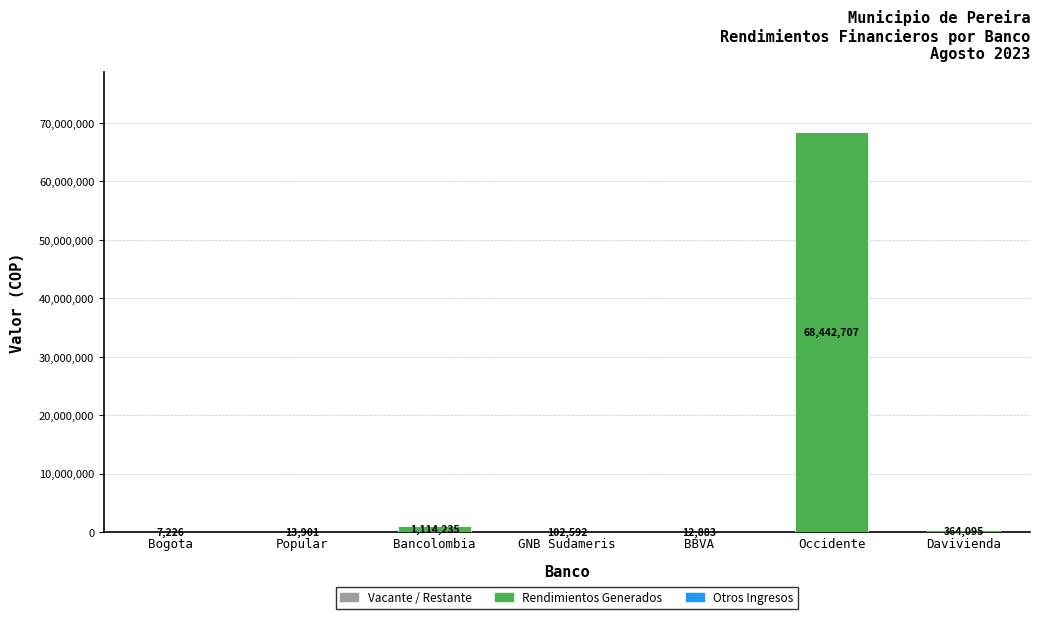

Where is the data nearest to the value 34224966?

Bancolombia